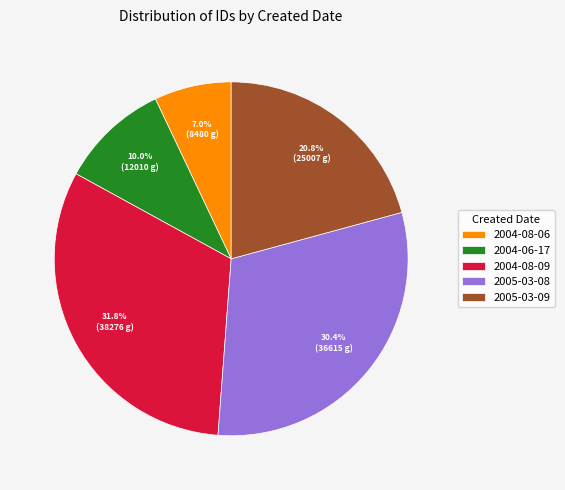

The 2005-03-08 slice represents 2% of the pie. True or false?

False